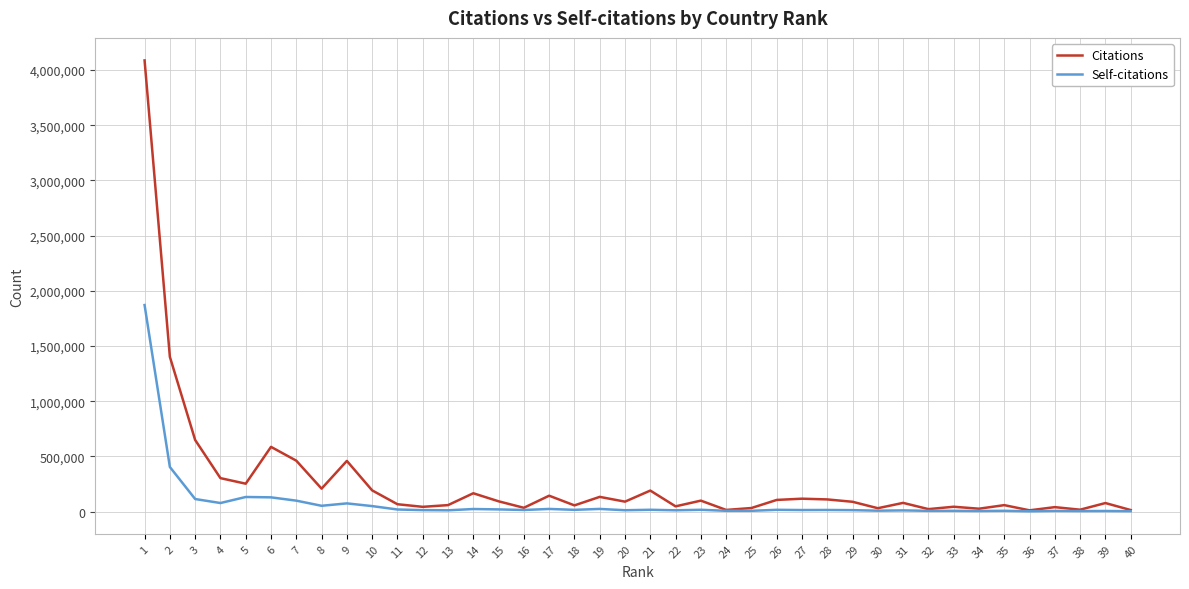

What is the difference between the second highest and second lowest values in the Citations series?

1388158